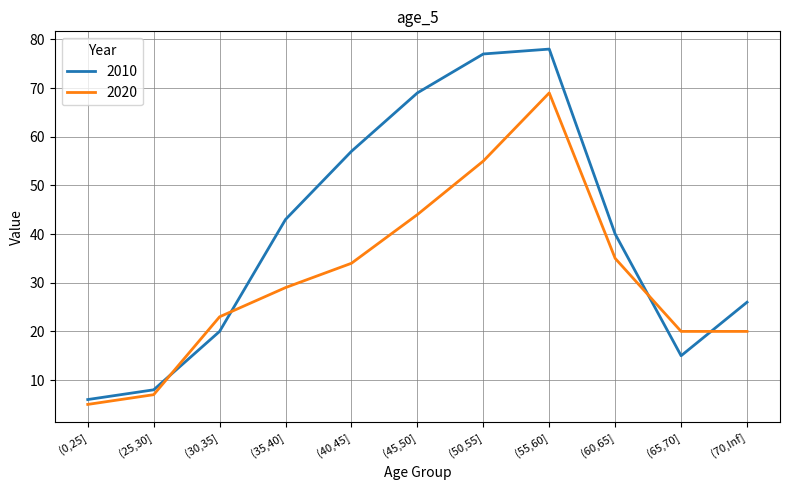

Which series changed the most between (30,35] and (55,60]?

2010